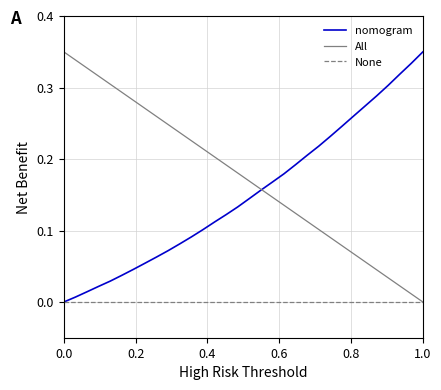

Which series has the largest total across all categories?

All